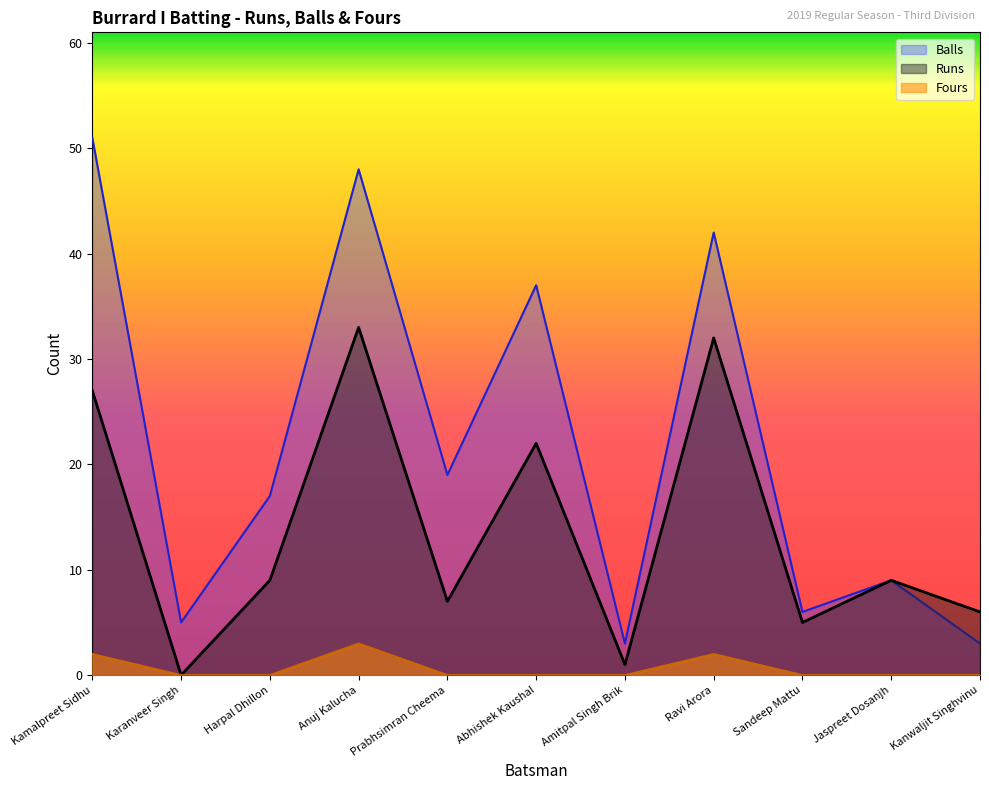

What is the difference between the highest and lowest values at Karanveer Singh?

5